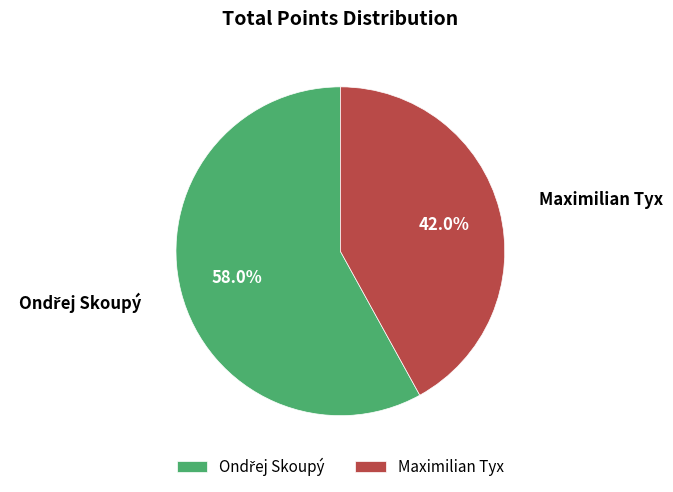

What is the smallest slice in the pie chart?

Maximilian Tyx